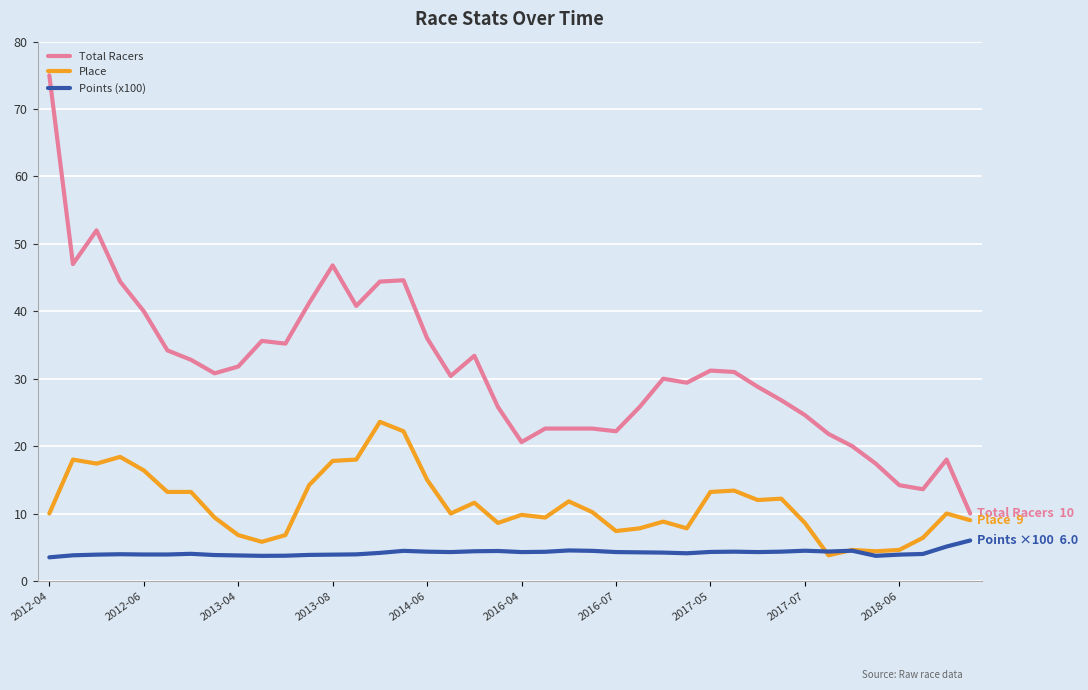

What is the minimum value for Points (x100)?

3.5